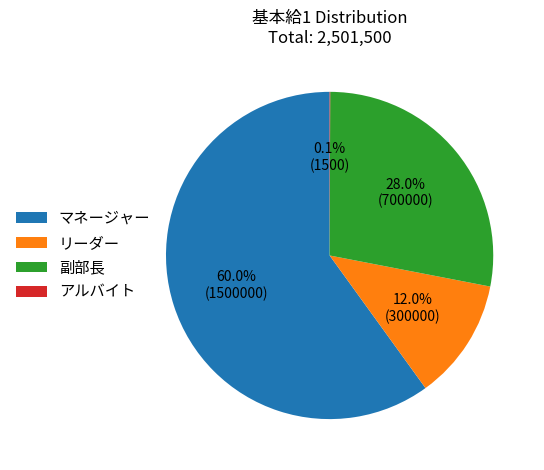

Which has a higher value, マネージャー or 副部長?

マネージャー